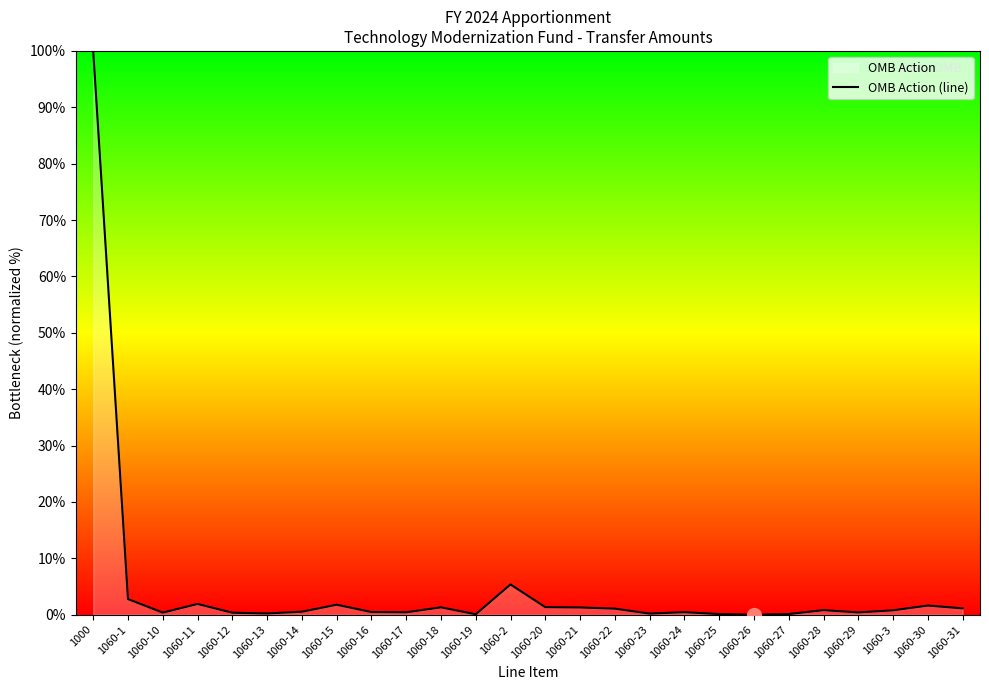

The chart shows a value of 0.1 at 1060-12. True or false?

False